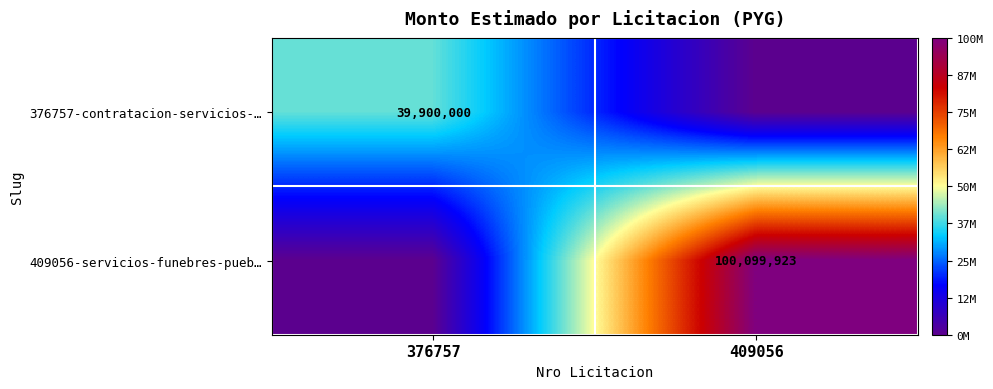

Is it true that 376757-contratacion-servicios-… equals 18871737 at 376757?

False